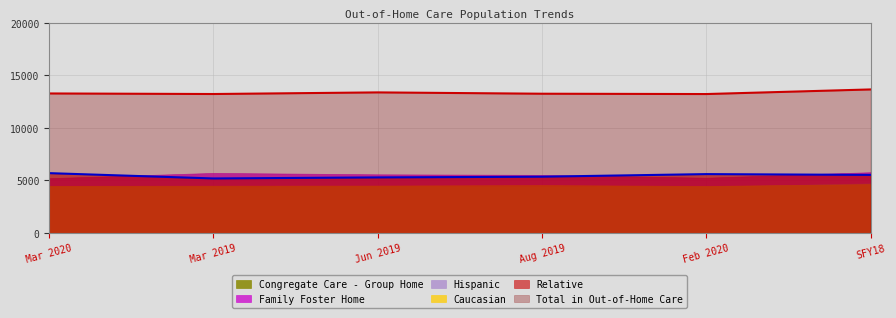

How many lines are shown in the chart?

6